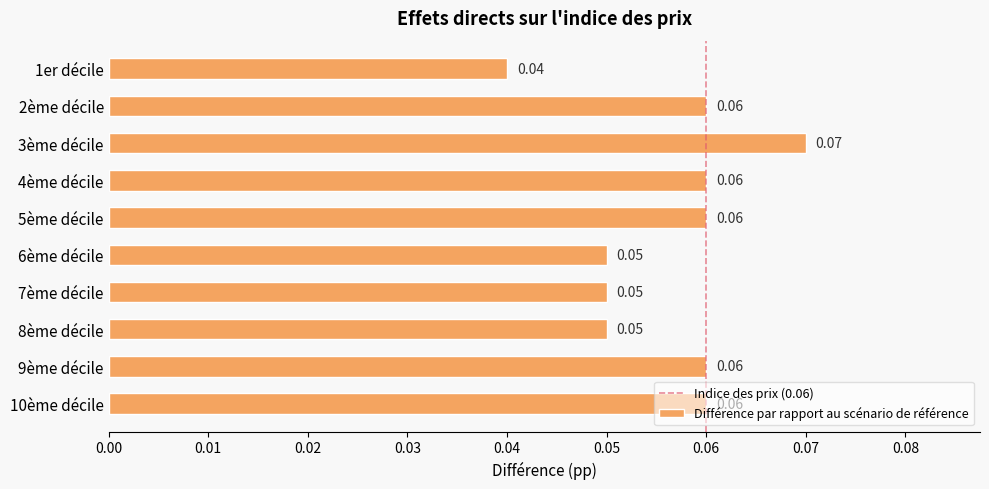

Between 6ème décile and 5ème décile, which is larger?

5ème décile